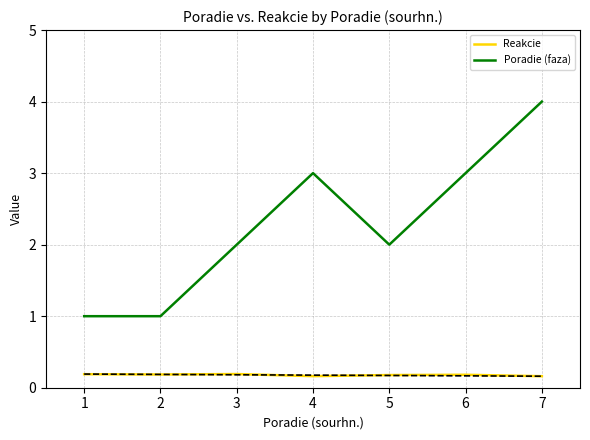

Does the chart display data point markers on the line(s)?

No